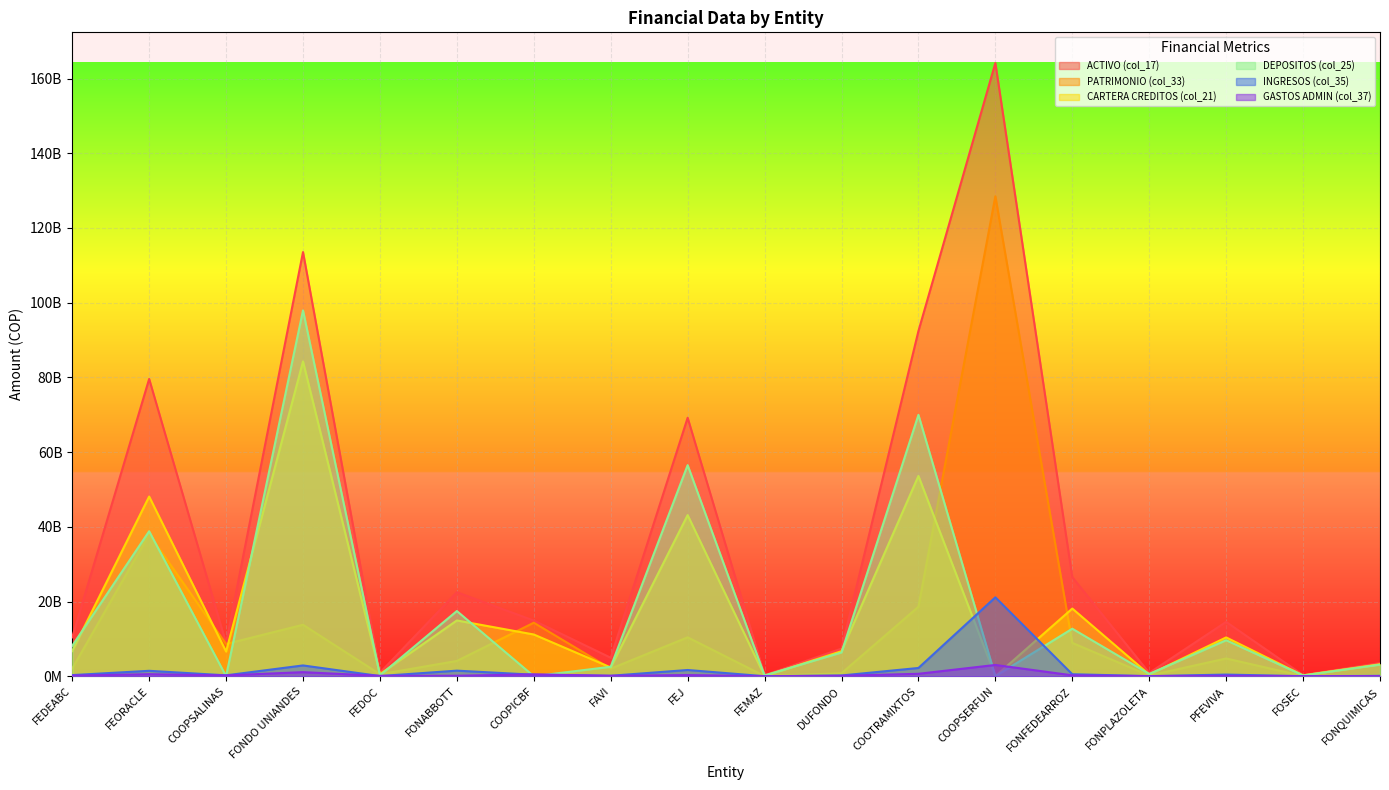

Does the chart display data point markers on the line(s)?

No